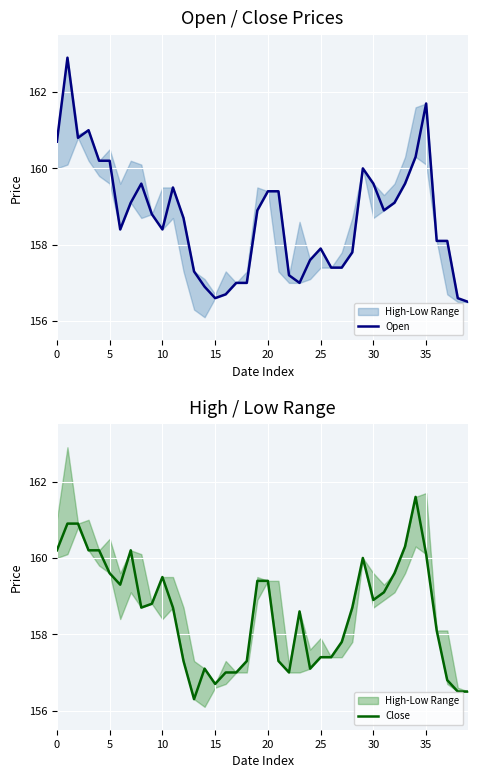

What is the value of the Close point at the 25th from the left?

157.1